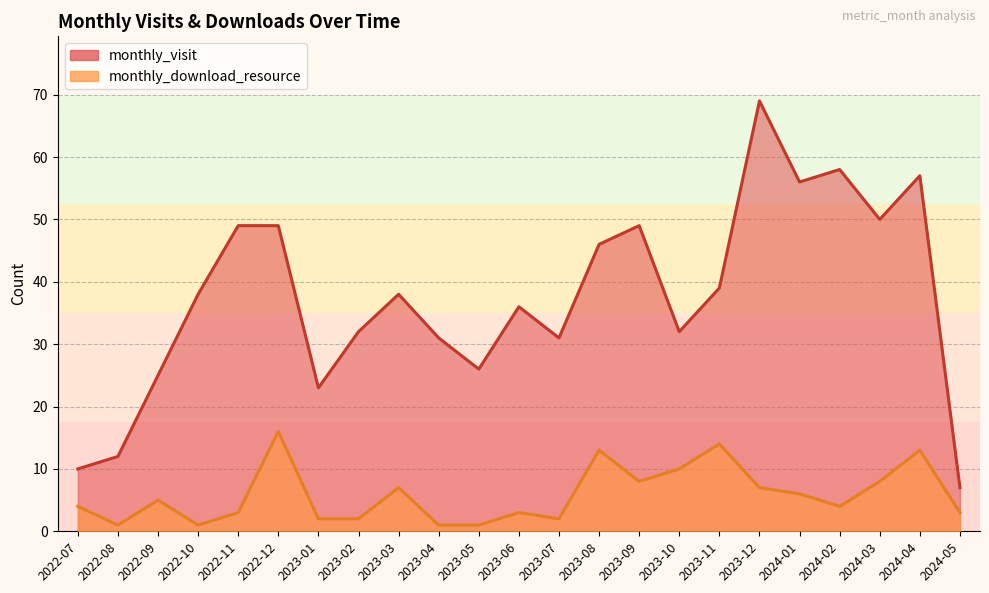

How many data points in monthly_download_resource are above 4?

11